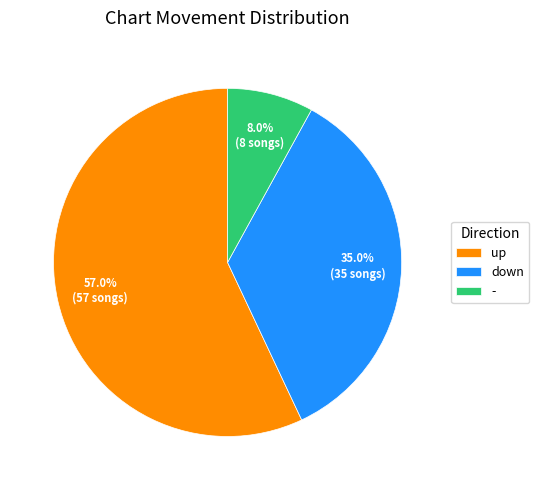

The down slice represents 25% of the pie. True or false?

False